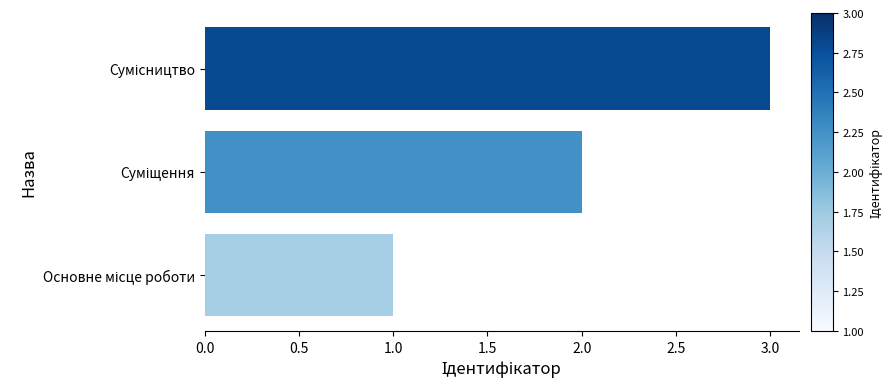

What is the difference between the maximum and second lowest values?

1